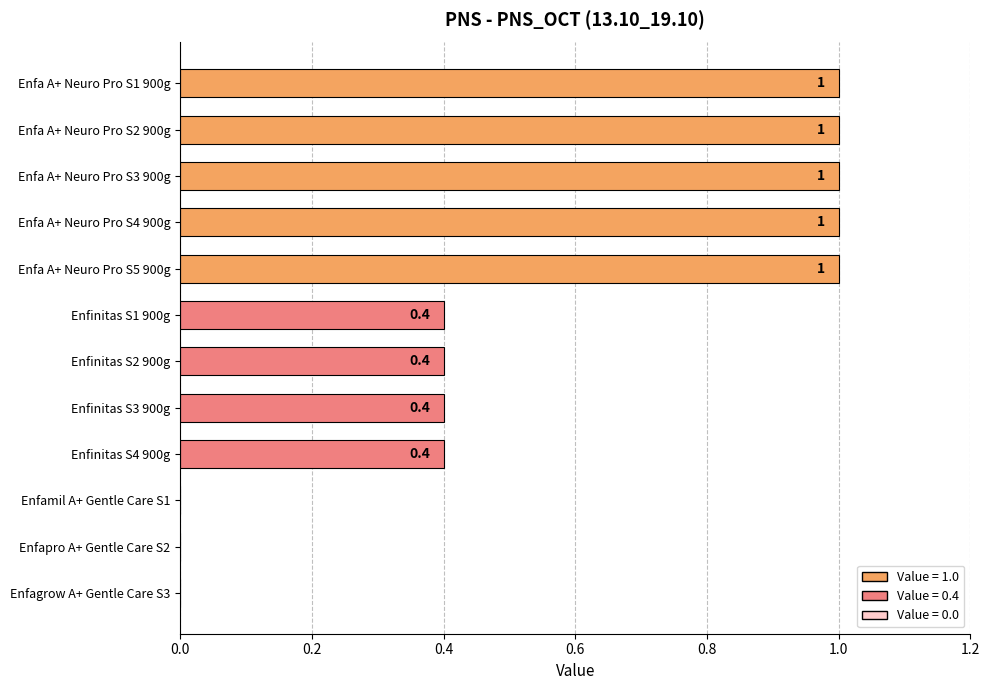

What is the approximate value at Enfa A+ Neuro Pro S5 900g?

1.0